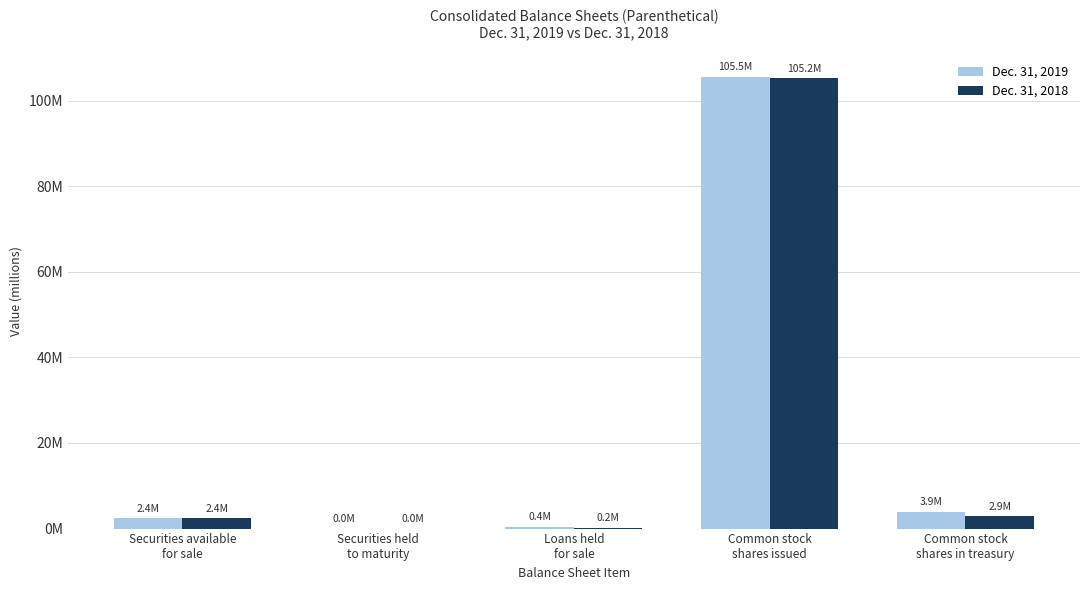

How many bars are there in each group?

2